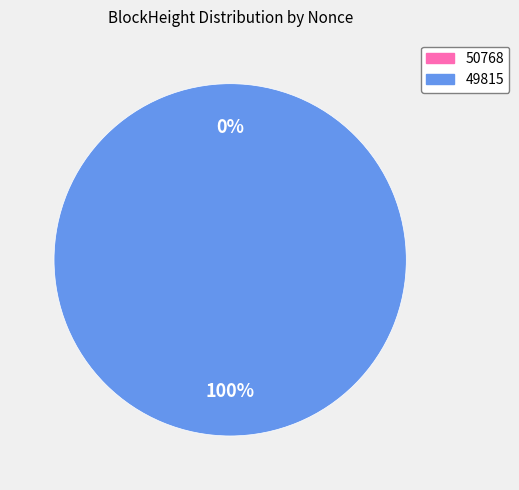

To the nearest percent, what portion does 49815 represent?

100%